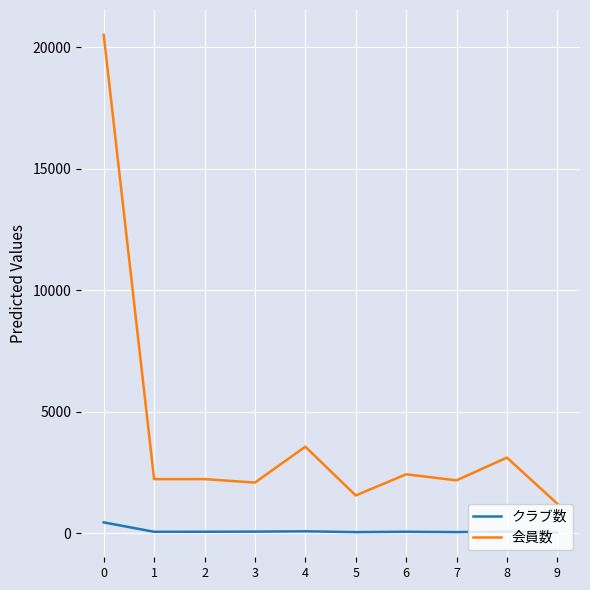

The value of 会員数 at 3 is 2076. True or false?

True